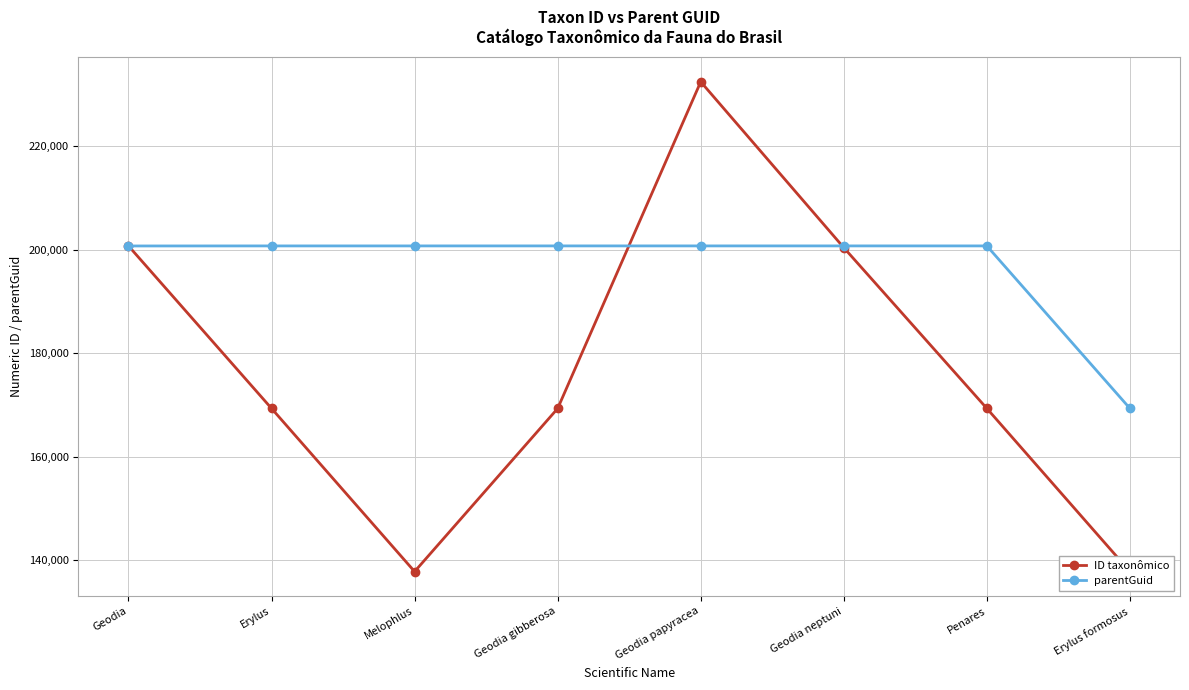

The value of ID taxonômico at Erylus is 169338. True or false?

True